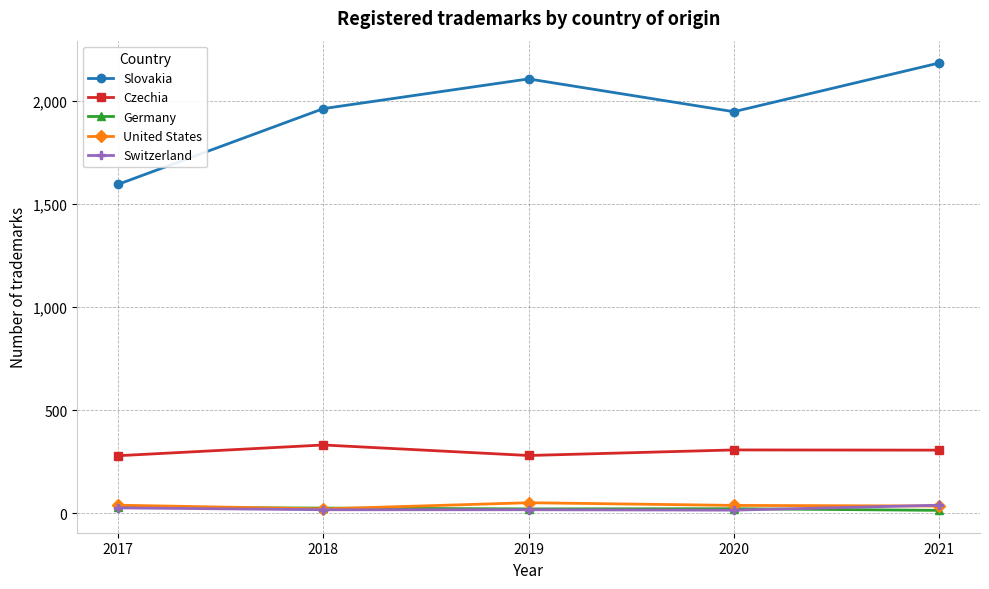

The Slovakia series shows 2684 at 2018. True or false?

False